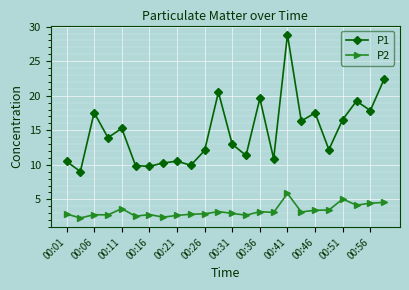

Does the chart display data point markers on the line(s)?

Yes